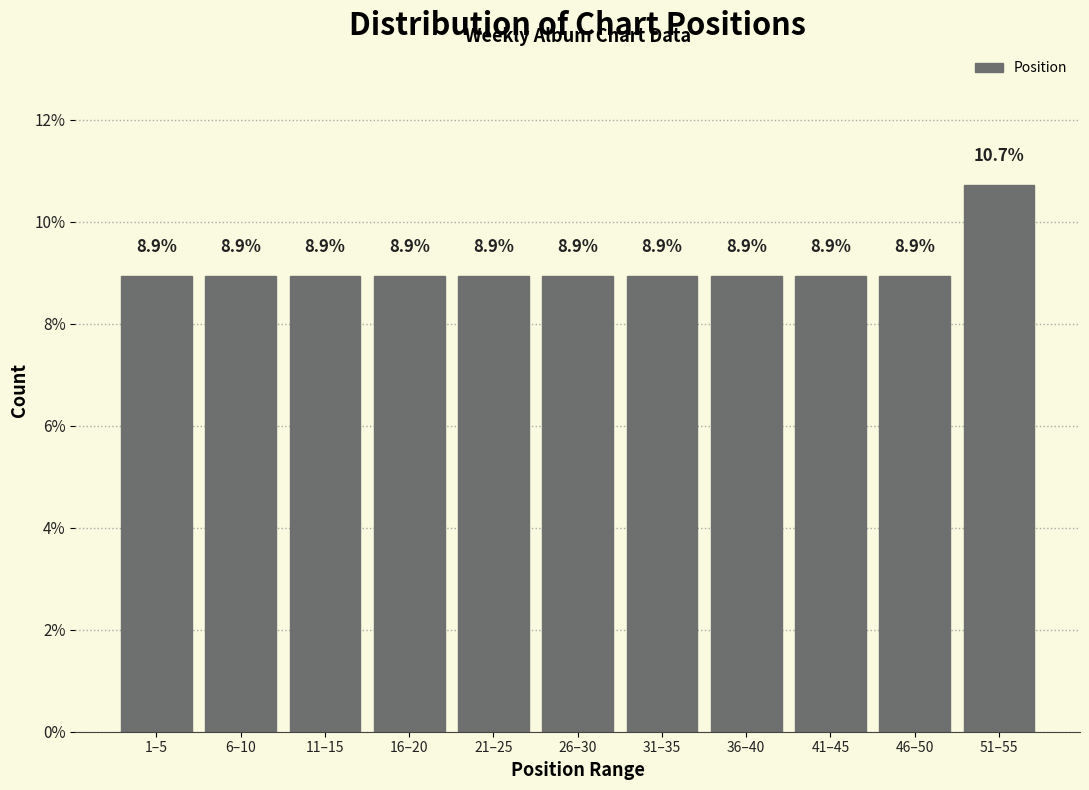

Reading right to left, extract all data points from this chart.

10.7	8.9	8.9	8.9	8.9	8.9	8.9	8.9	8.9	8.9	8.9